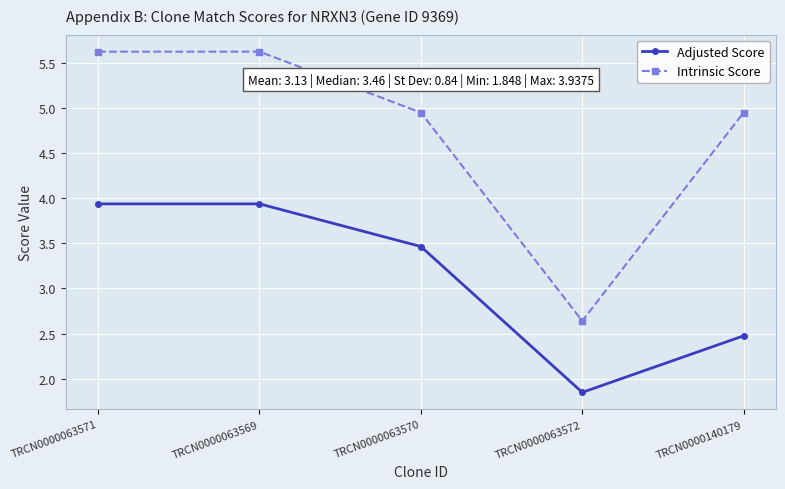

At how many categories does at least one series exceed 2?

5